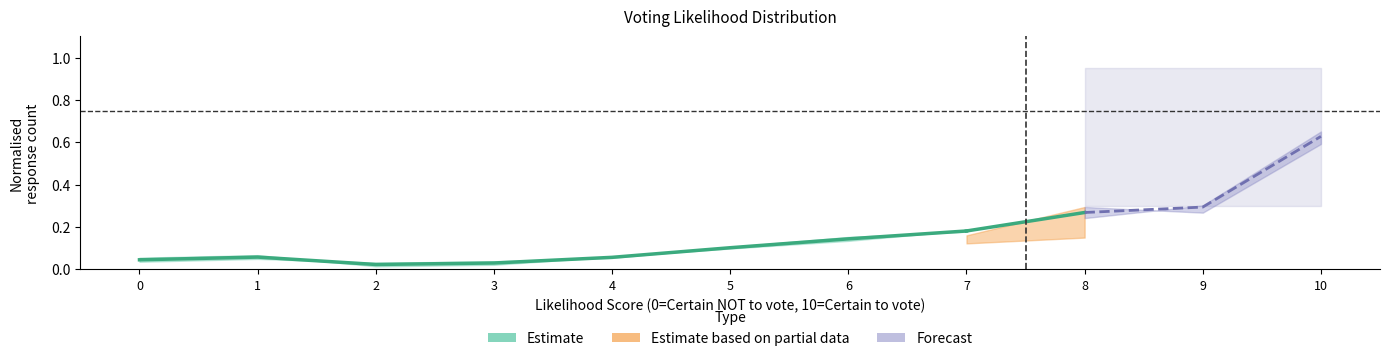

Where is the data nearest to the value 0?

2